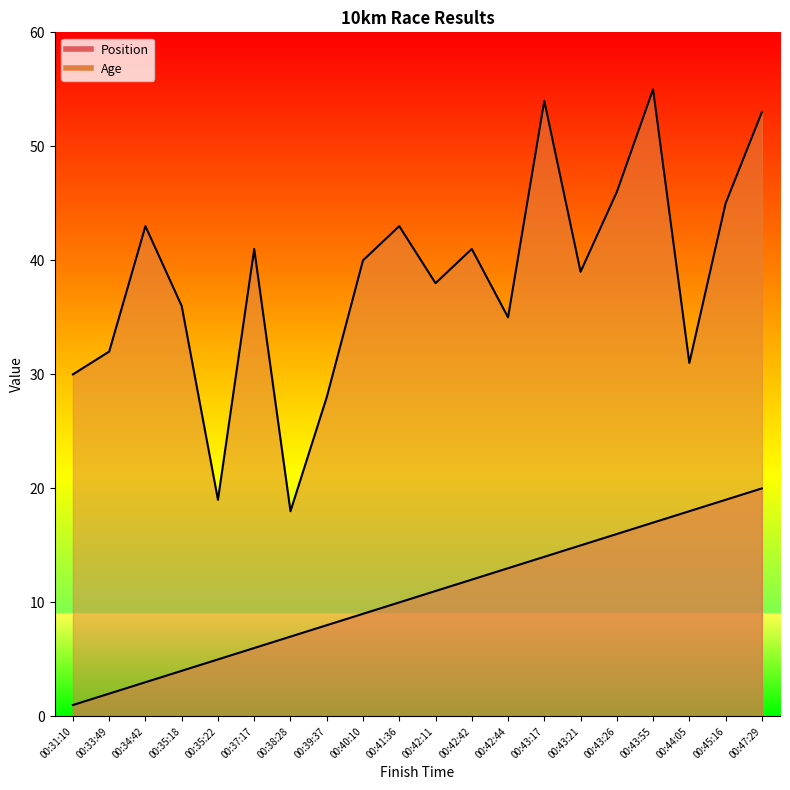

What is the difference between the highest and lowest values at 00:31:10?

29